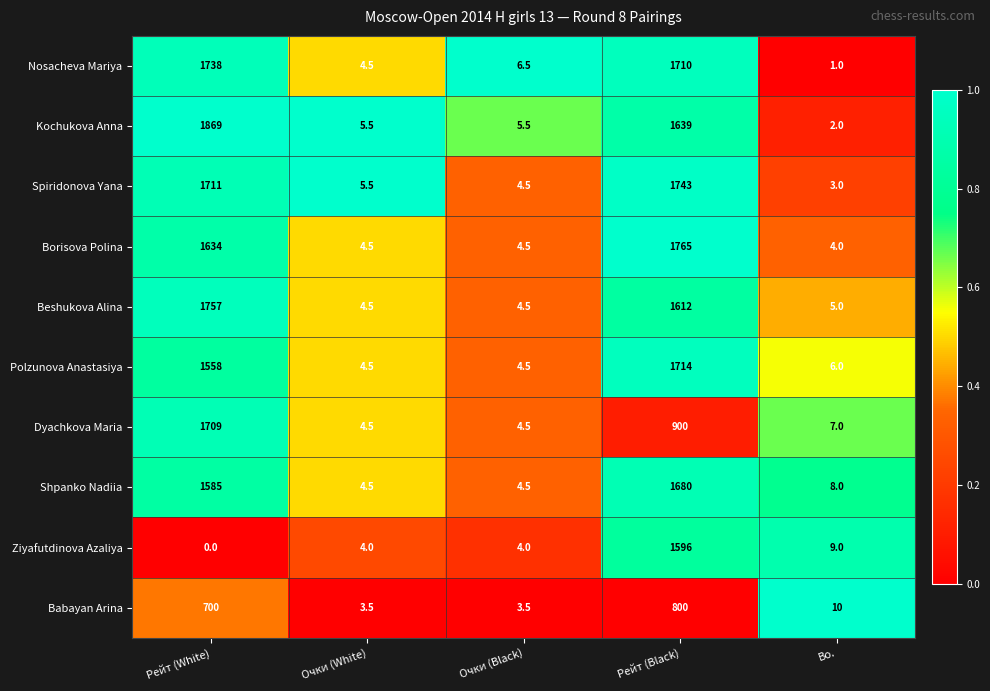

The Borisova Polina series shows 4.5 at Очки (Black). True or false?

True